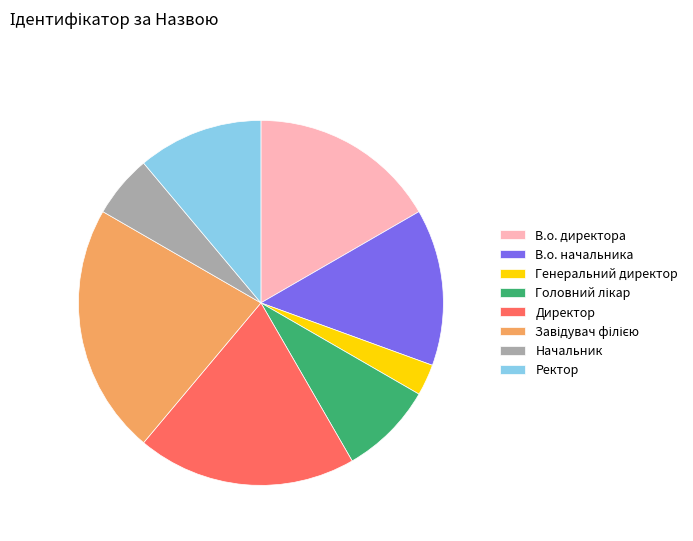

Do В.о. директора and Начальник together represent more than half of the pie?

No